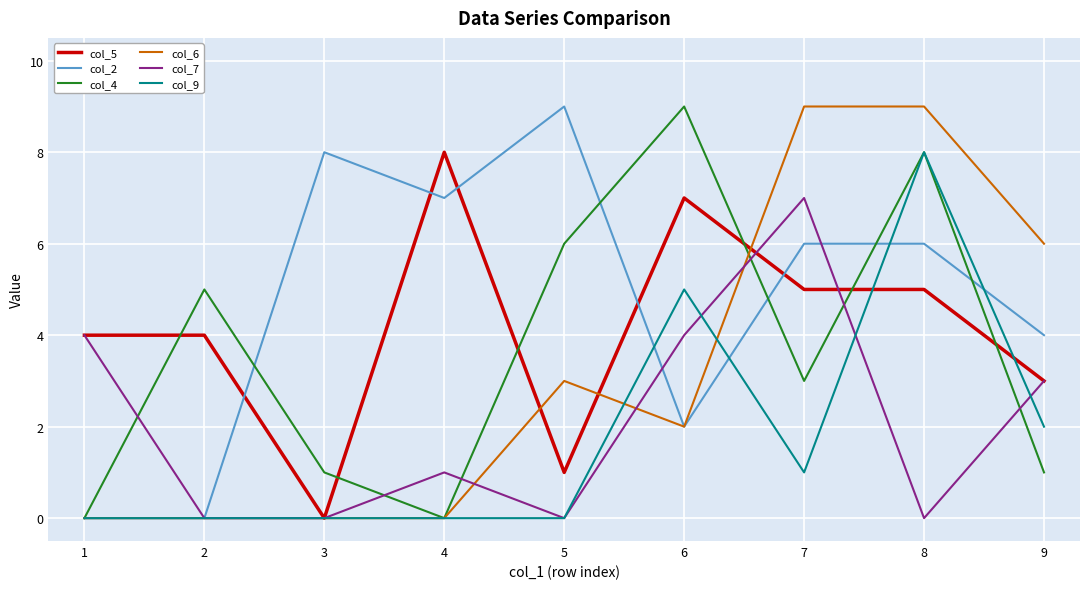

Reading left to right, transcribe all the data shown in this chart.

col_5: 4	4	0	8	1	7	5	5	3
col_2: 0	0	8	7	9	2	6	6	4
col_4: 0	5	1	0	6	9	3	8	1
col_6: 0	0	0	0	3	2	9	9	6
col_7: 4	0	0	1	0	4	7	0	3
col_9: 0	0	0	0	0	5	1	8	2